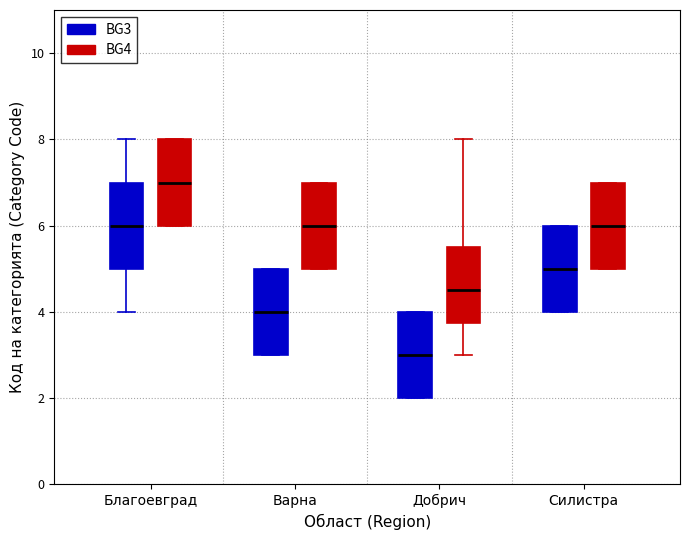

Where does the lower whisker of the box for Благоевград (BG3) end on the y-axis? The values are not printed on the chart, so give them approximately, as read against the axis.

4.0